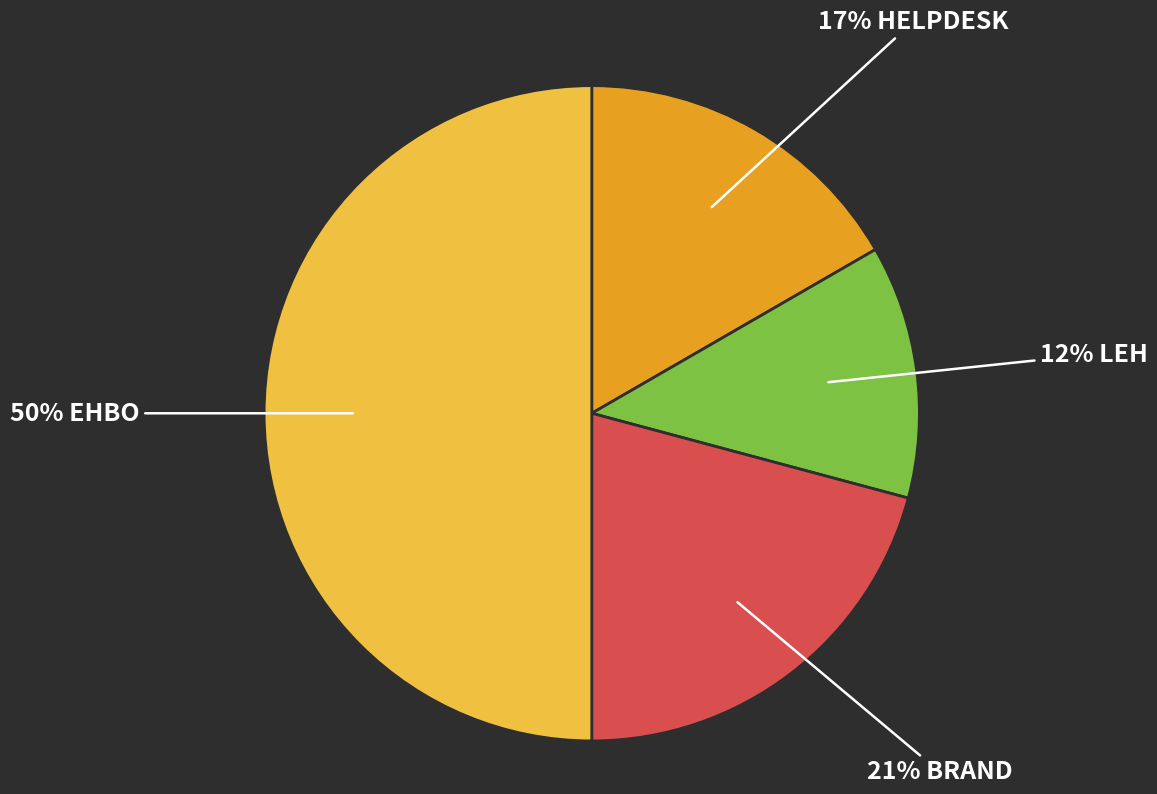

To the nearest percent, what is the average slice percentage?

25%